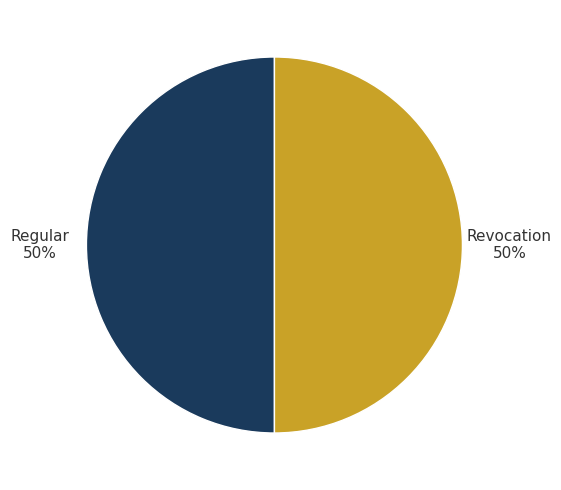

What is the ratio of the value at Regular to the value at Revocation?

1.0